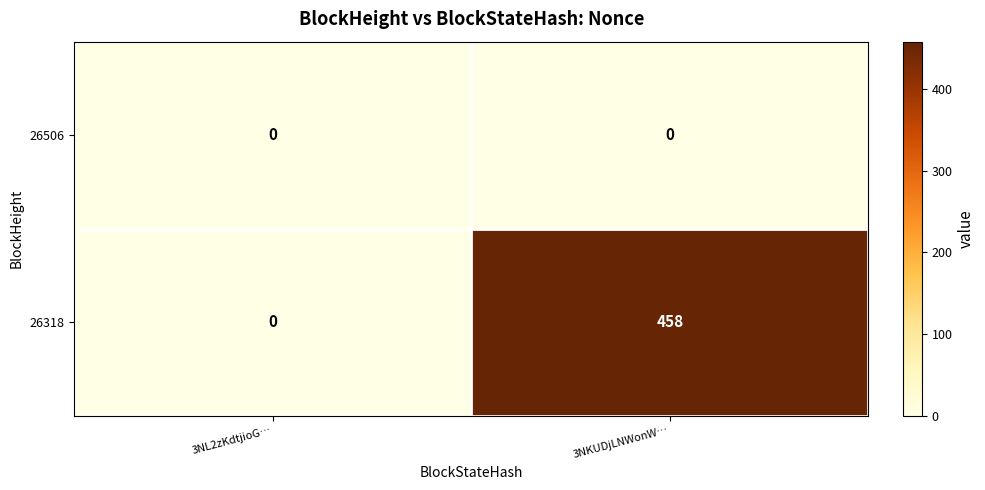

List the series in order of their overall mean, lowest first.

26506, 26318